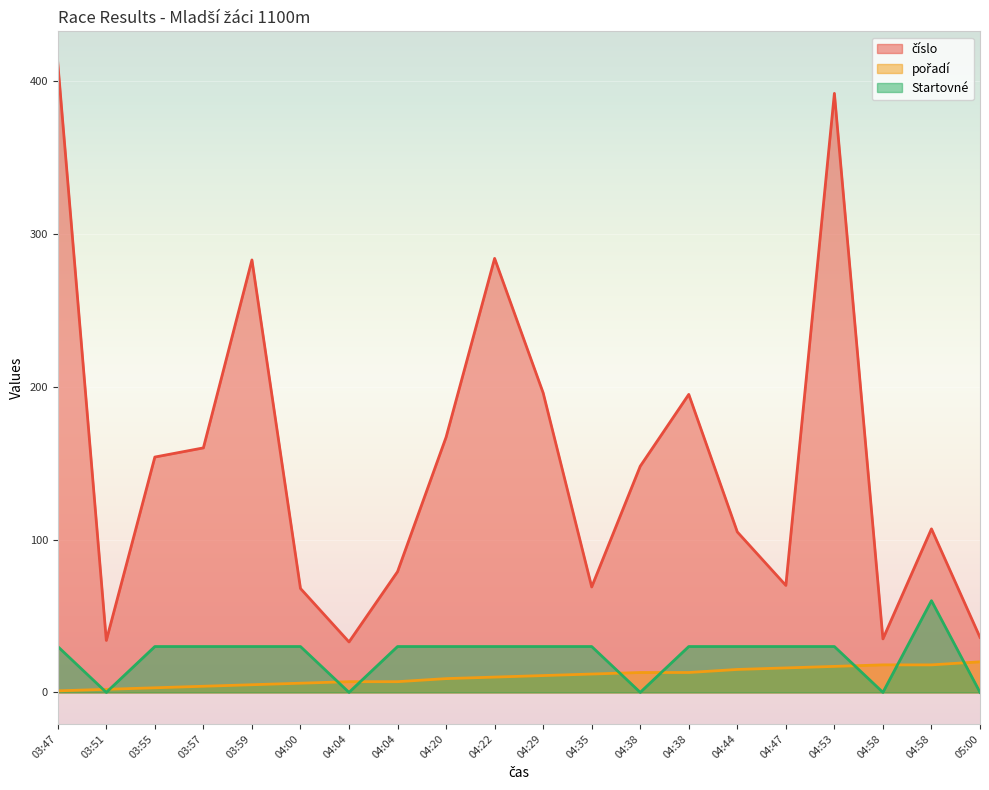

What is the greatest value displayed?

412